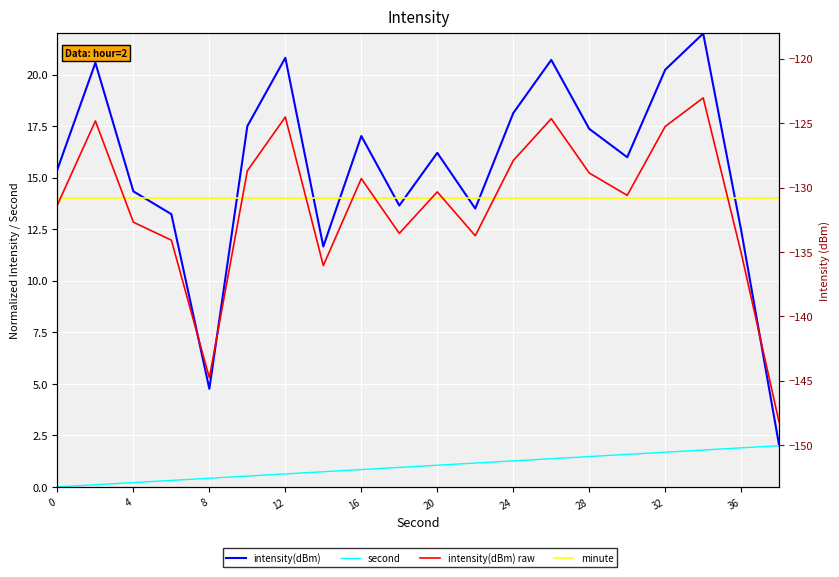

Which series has the widest spread of values?

intensity(dBm) raw